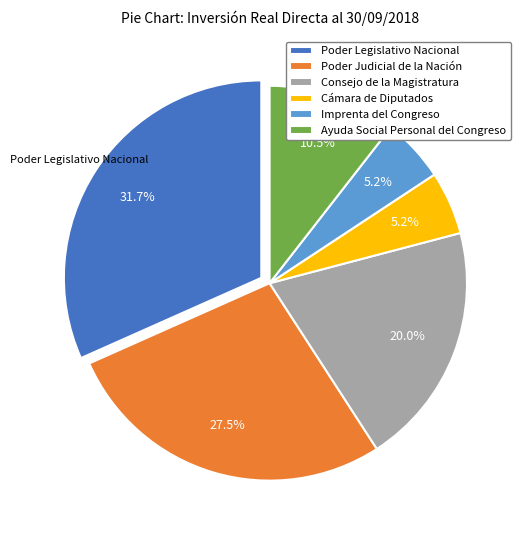

How many segments does this pie chart have?

6